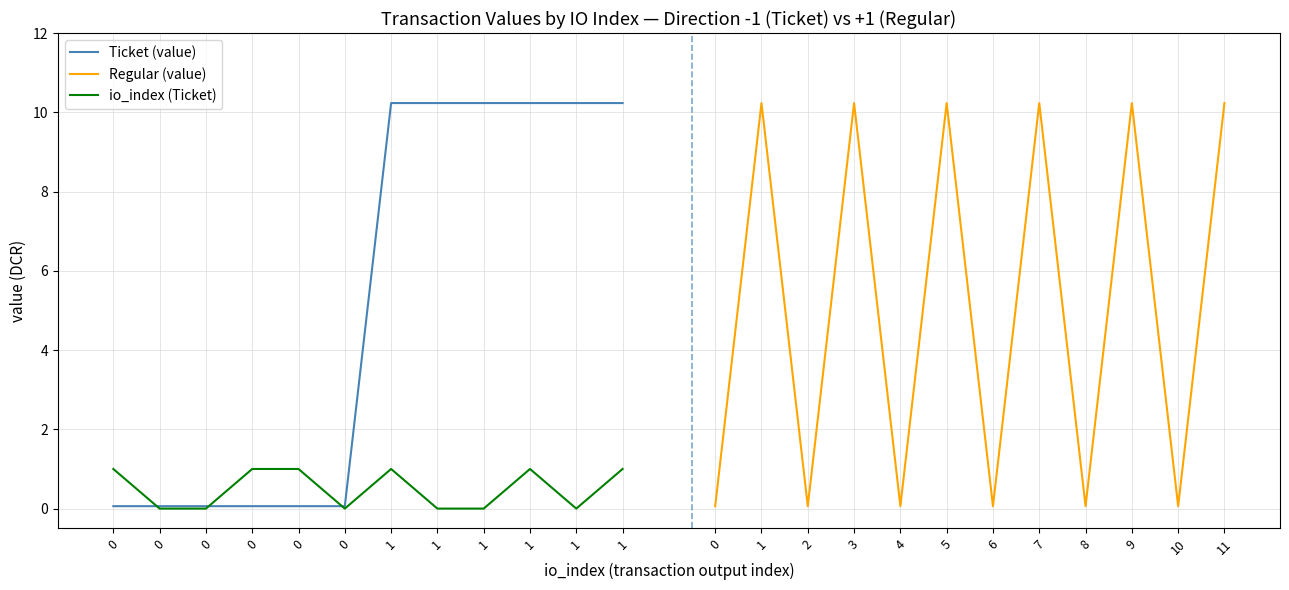

What is the sum of all Regular (value) values?

61.8